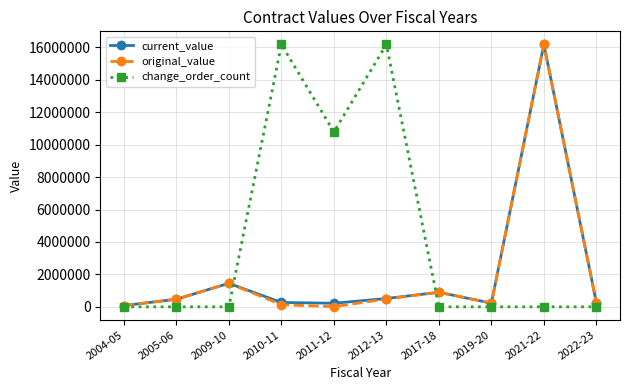

Where is original_value nearest to the value 8093544?

2009-10